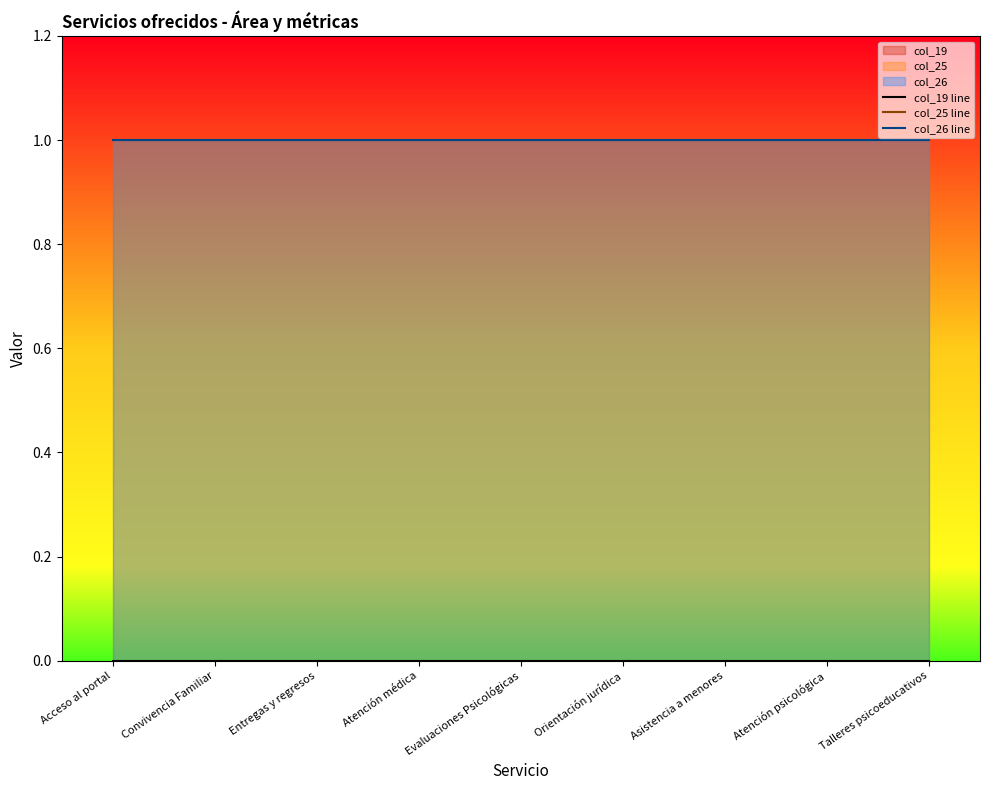

True or false: col_26 line and col_19 line cross at least once.

False